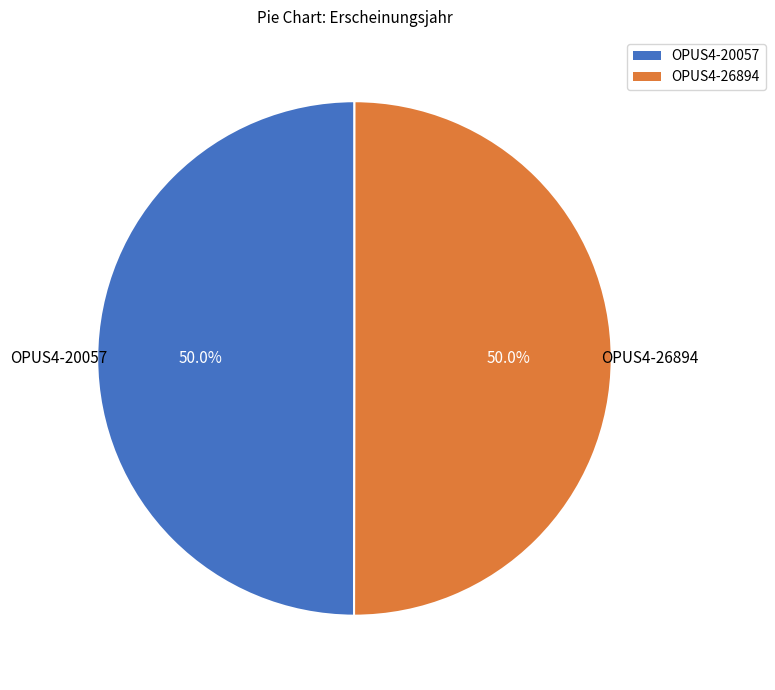

What is the ratio of the value at OPUS4-20057 to the value at OPUS4-26894?

1.0